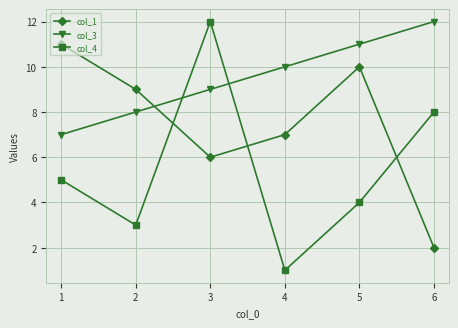

List the series in order of their overall mean, highest first.

col_3, col_1, col_4